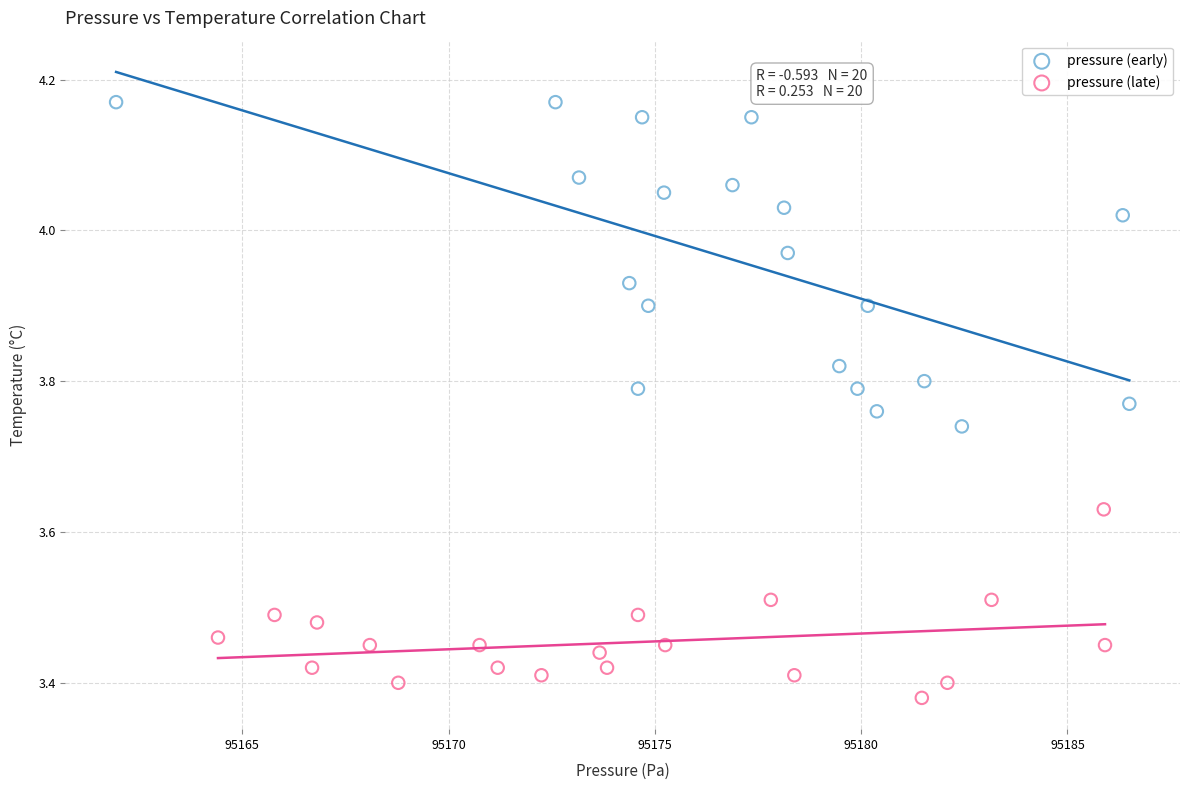

Which series has the largest Y range (max minus min)?

pressure (early)